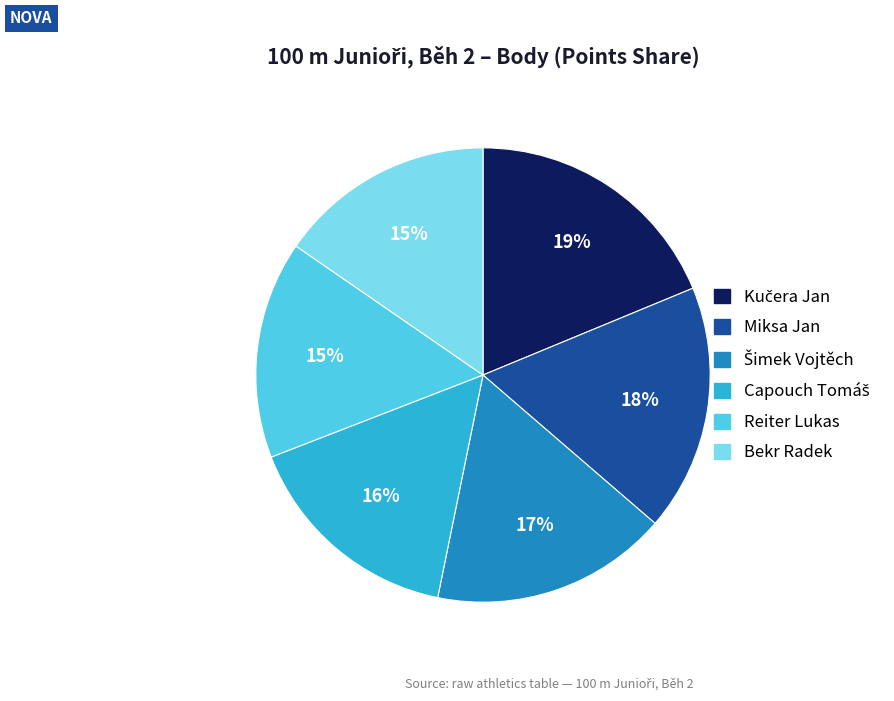

To the nearest percent, what is the combined percentage of Miksa Jan and Bekr Radek?

33%